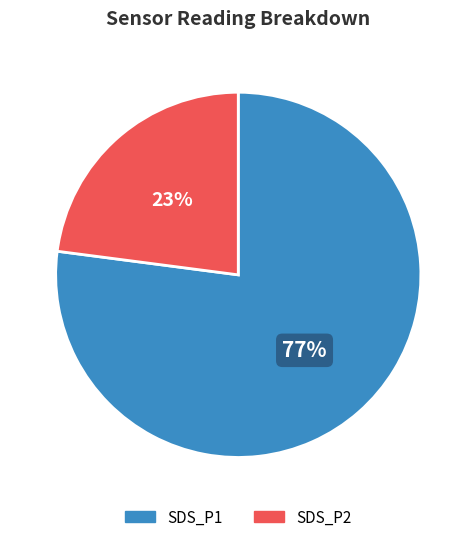

Is there any slice that represents more than half of the pie?

Yes